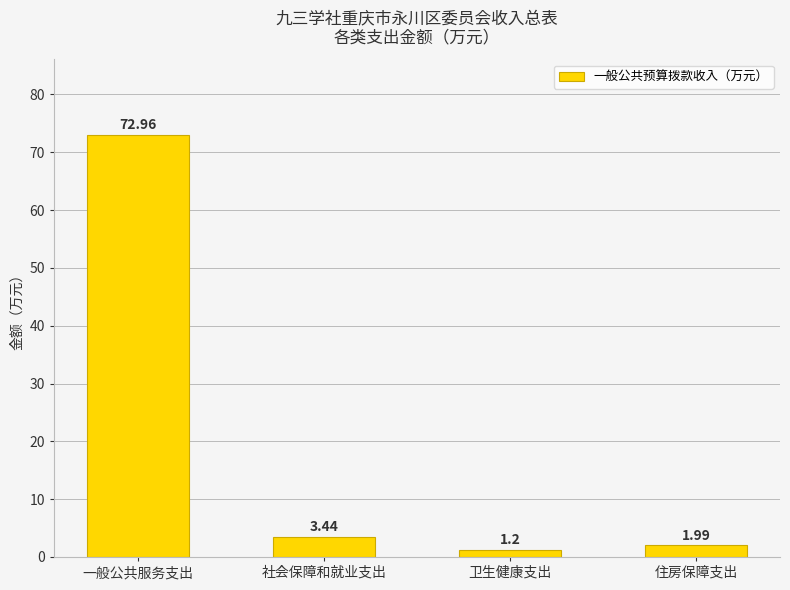

What is the sum of the values at 社会保障和就业支出 and 住房保障支出?

5.4